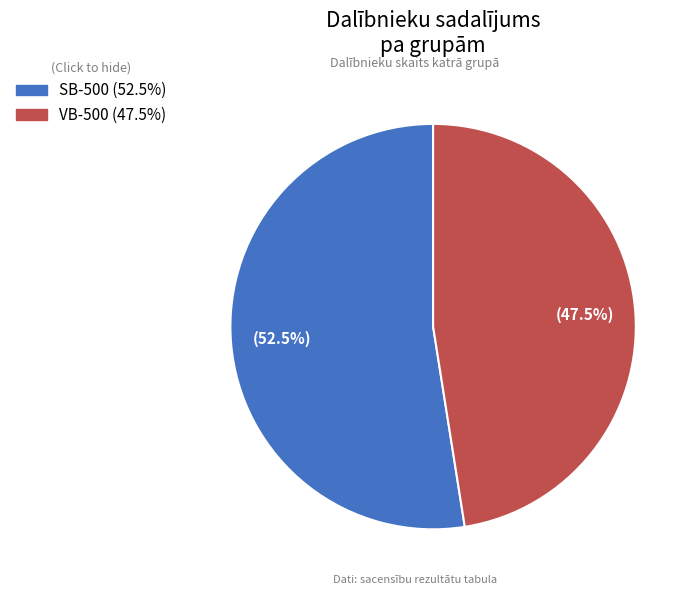

To the nearest percent, what is the difference between the largest and smallest slice percentages?

5%